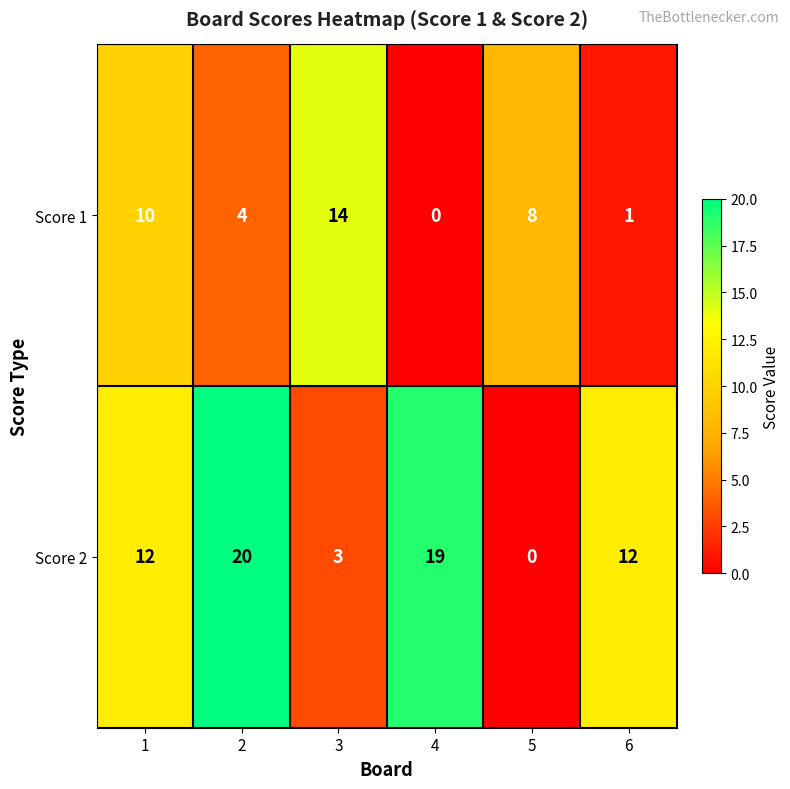

Rank the series at 3 from highest to lowest value.

Score 1, Score 2